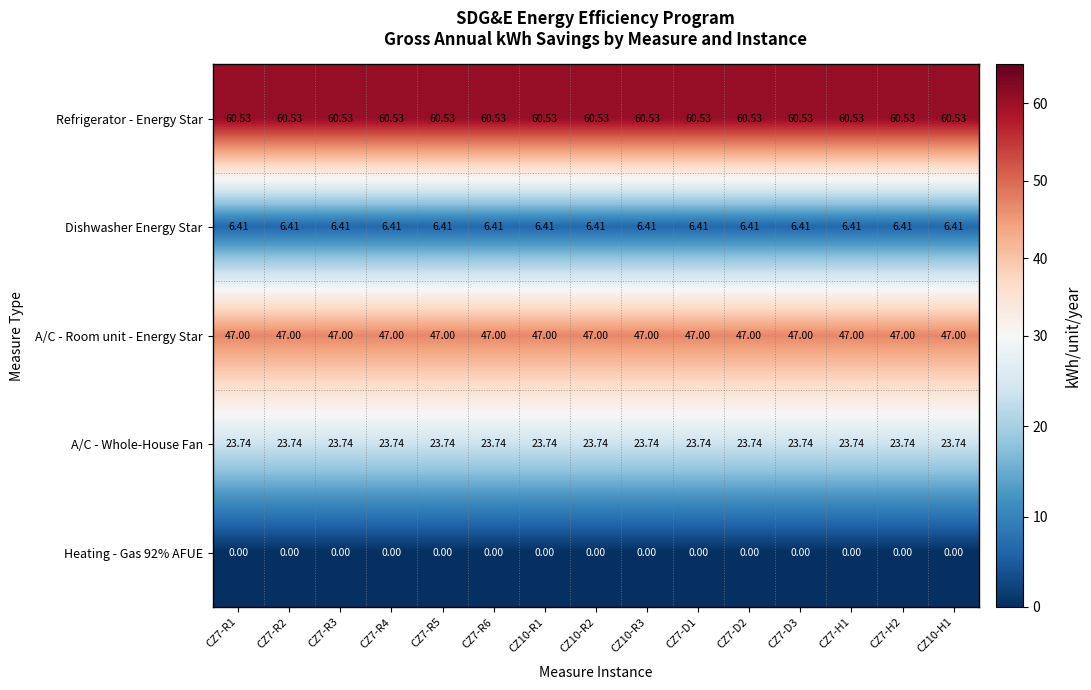

Is the value of A/C - Whole-House Fan at CZ7-R2 greater than the value of Heating - Gas 92% AFUE at CZ10-R2?

Yes